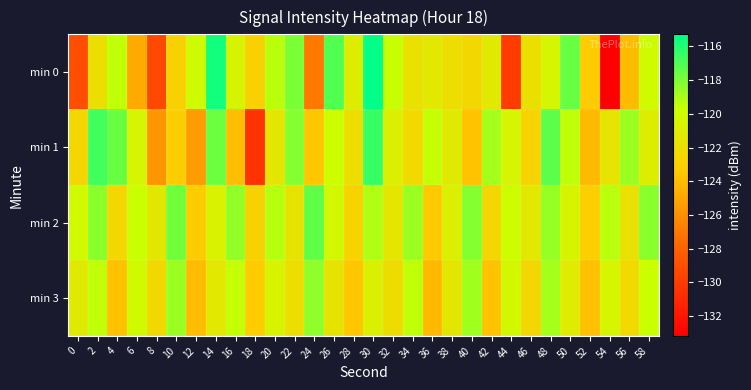

What is the minimum value shown in the chart?

-133.2